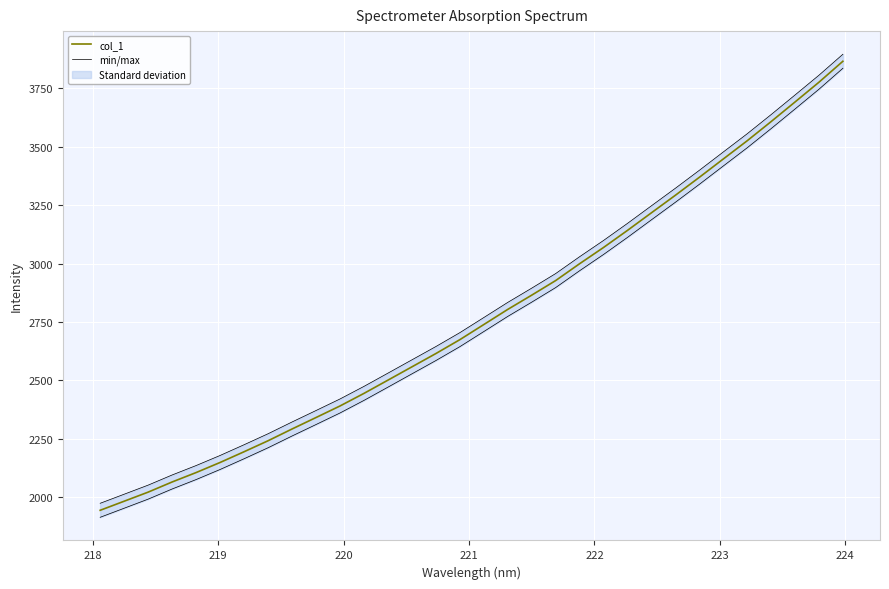

What is the highest value of the col_1 series?

3865.5